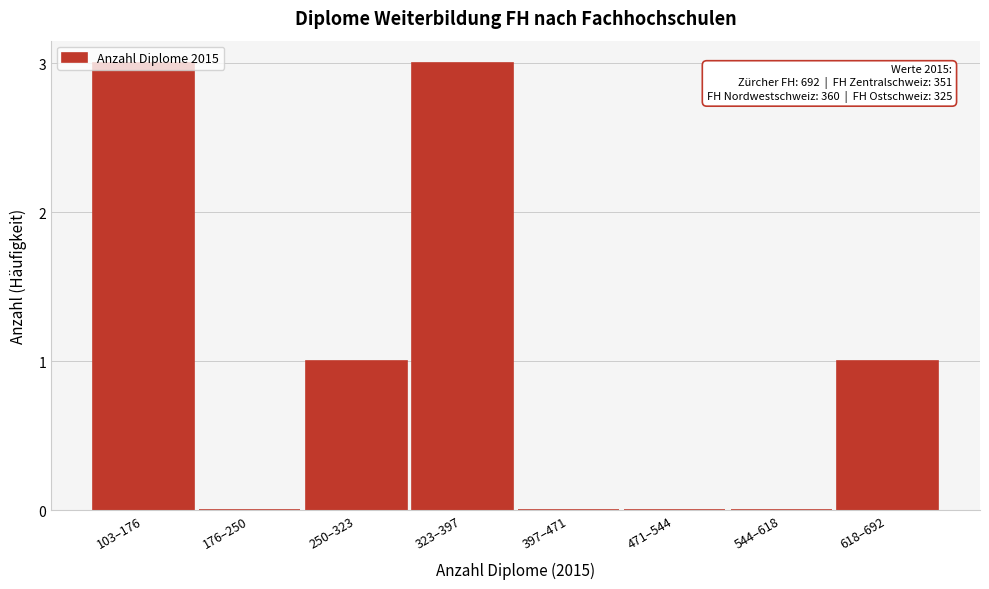

What is the greatest value displayed?

3